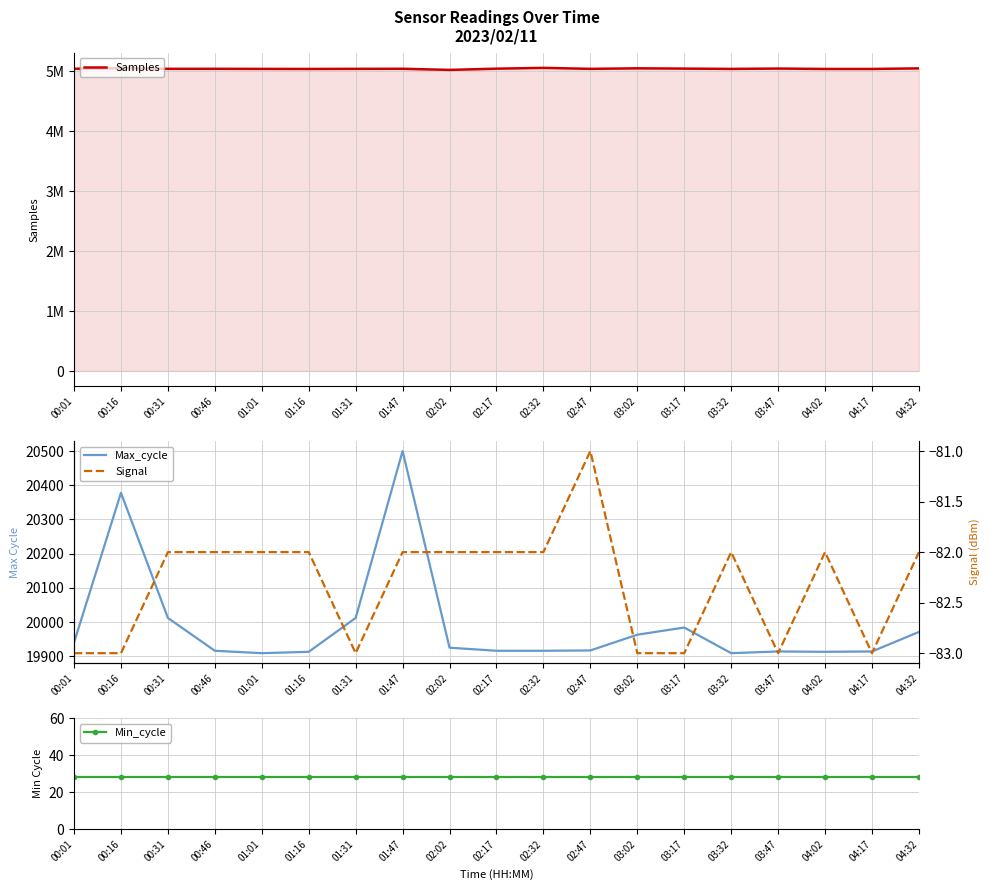

Reading left to right, extract all data points from this chart.

Samples: 5040544	5049140	5039030	5039287	5037851	5036778	5038666	5039918	5021191	5041572	5054938	5038470	5047454	5042674	5037737	5043575	5036805	5036783	5046589
Max_cycle: 19940	20378	20012	19916	19909	19913	20012	20500	19925	19916	19916	19917	19963	19984	19909	19914	19913	19914	19971
Min_cycle: 28	28	28	28	28	28	28	28	28	28	28	28	28	28	28	28	28	28	28
Signal: -83	-83	-82	-82	-82	-82	-83	-82	-82	-82	-82	-81	-83	-83	-82	-83	-82	-83	-82